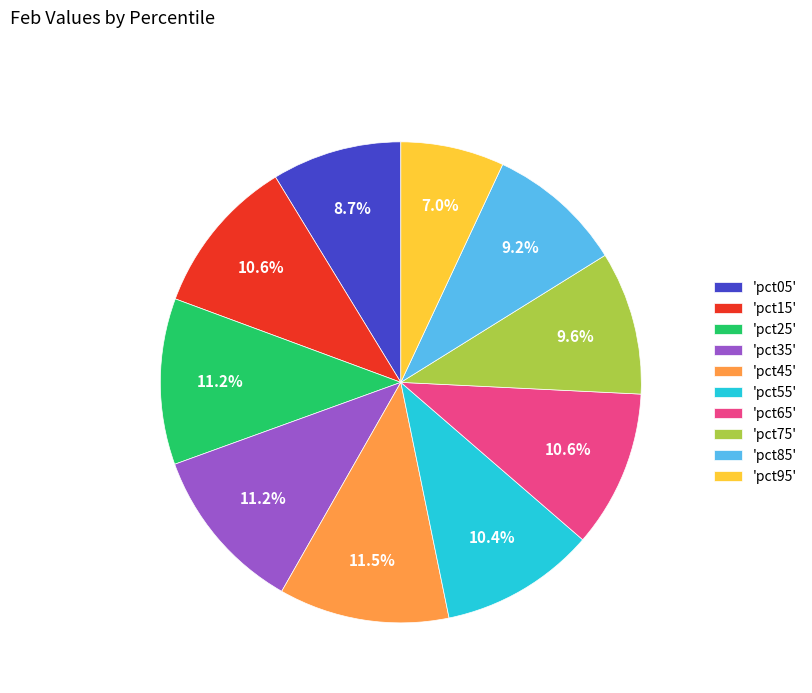

Is there a majority slice in this chart?

No